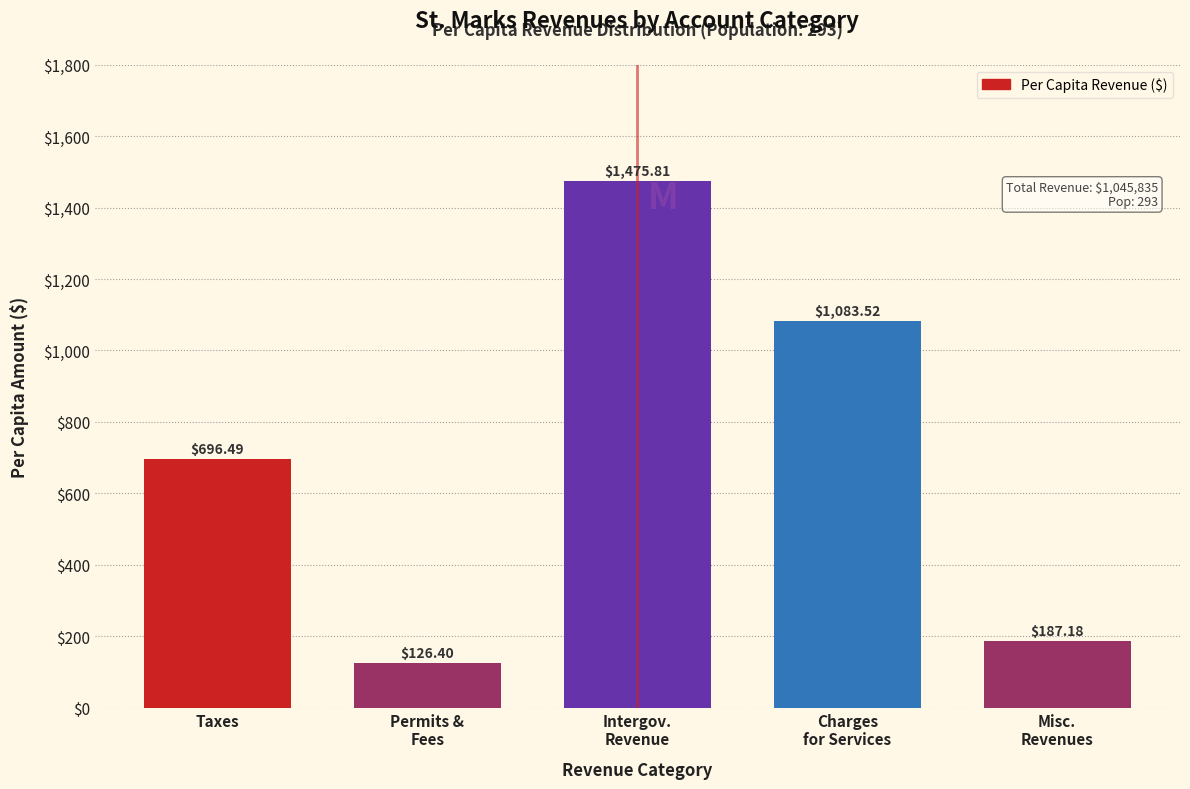

At which label does the data first exceed 696?

Taxes